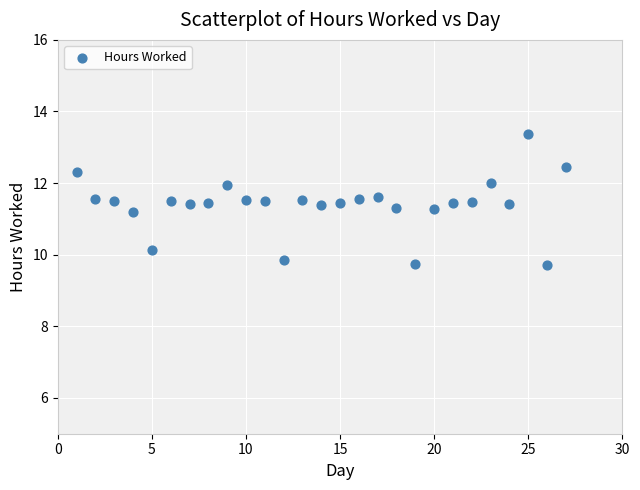

What is the range of X values (max minus min)?

26.0